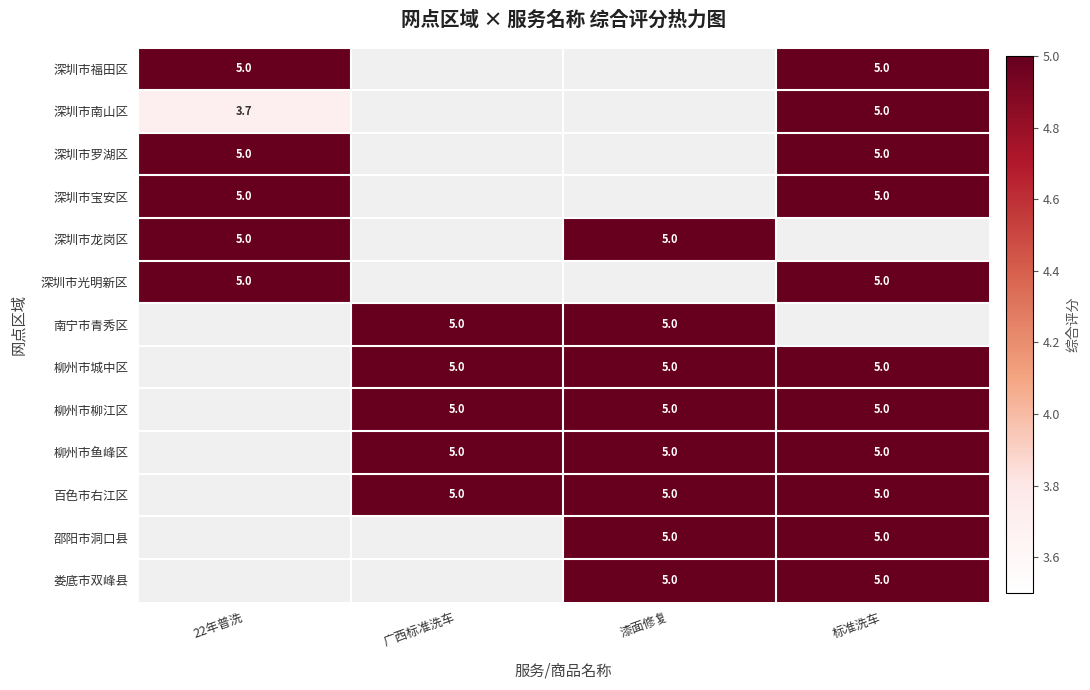

At which category does the chart reach its minimum across all series?

22年普洗